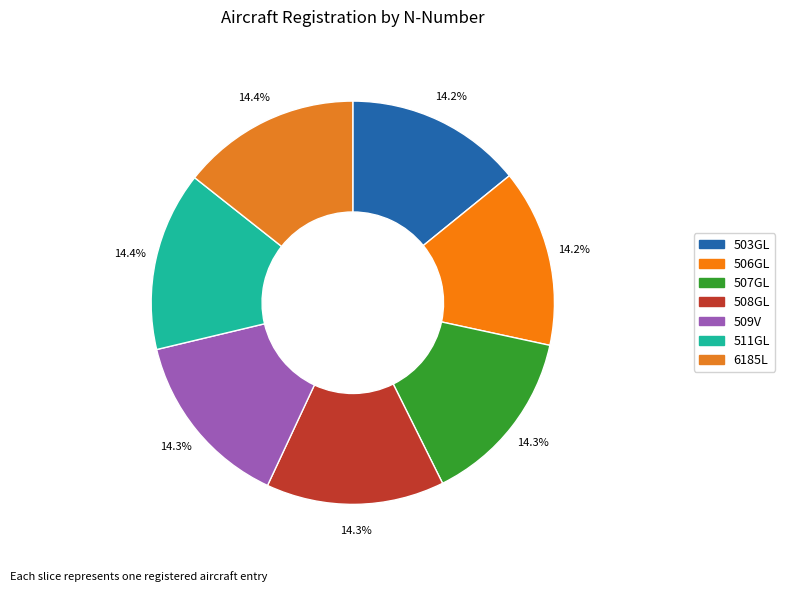

To the nearest percent, what portion does 506GL represent?

14%